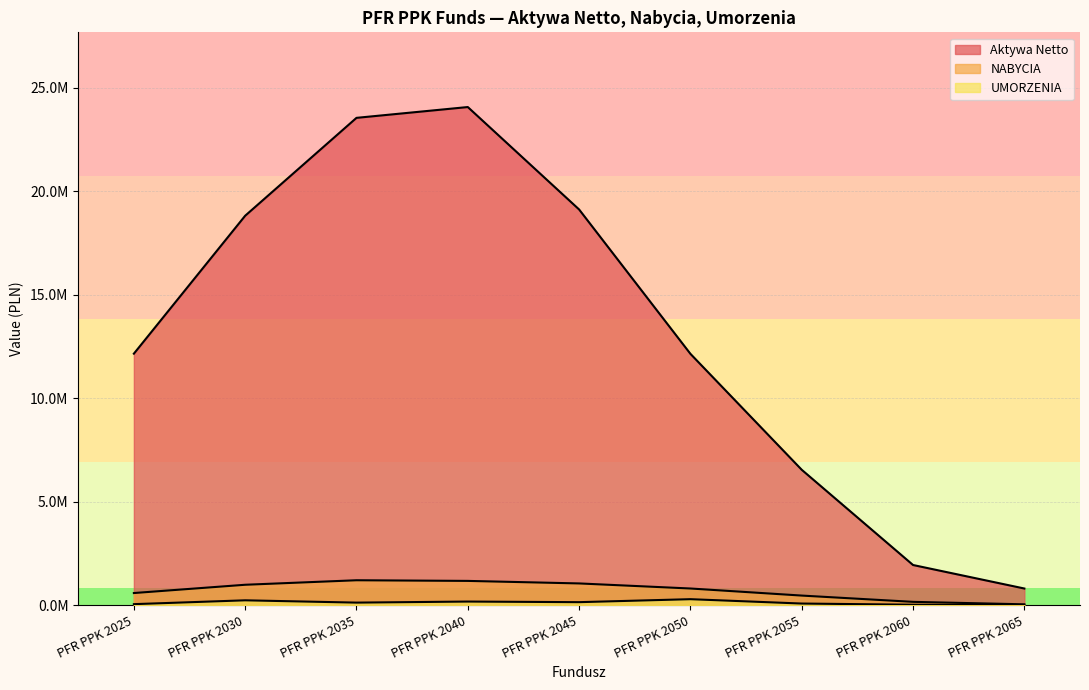

Between PFR PPK 2025 and PFR PPK 2060, which is larger?

PFR PPK 2025